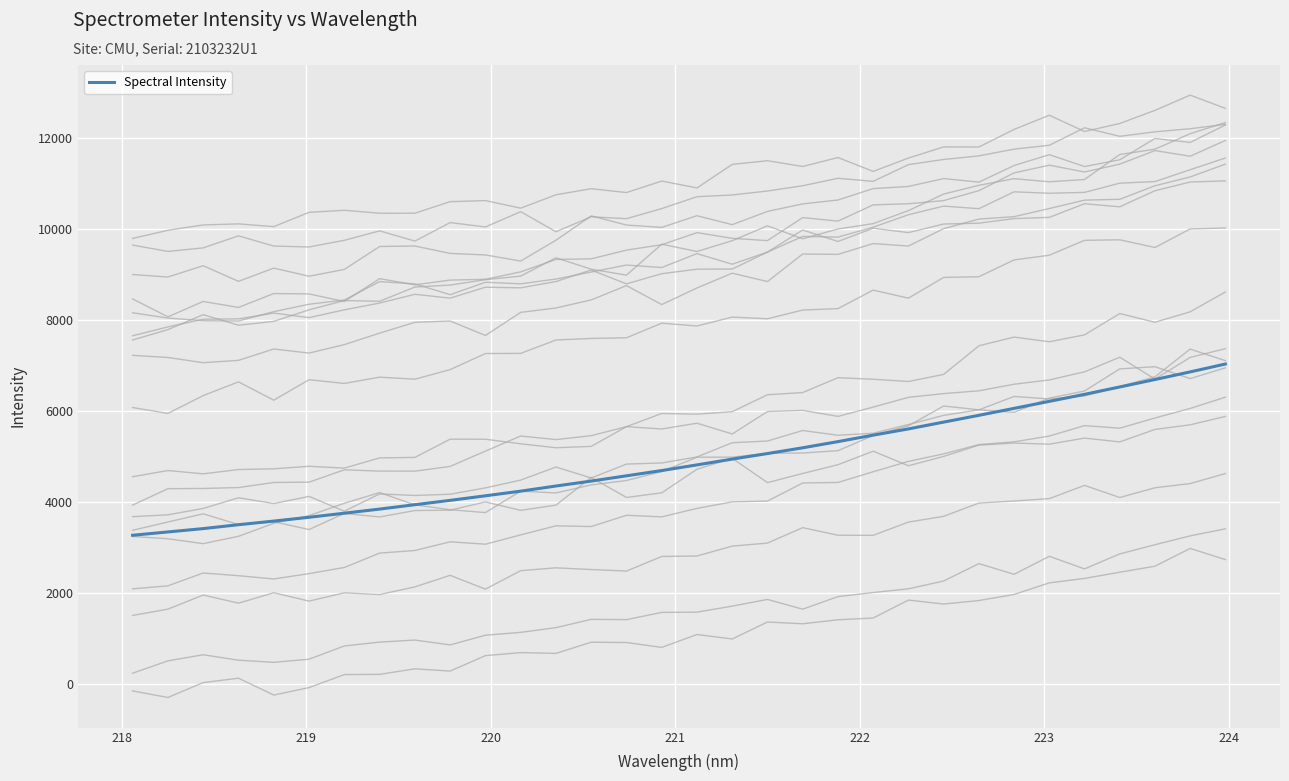

True or false: the data has more than 2 interior local peaks.

False